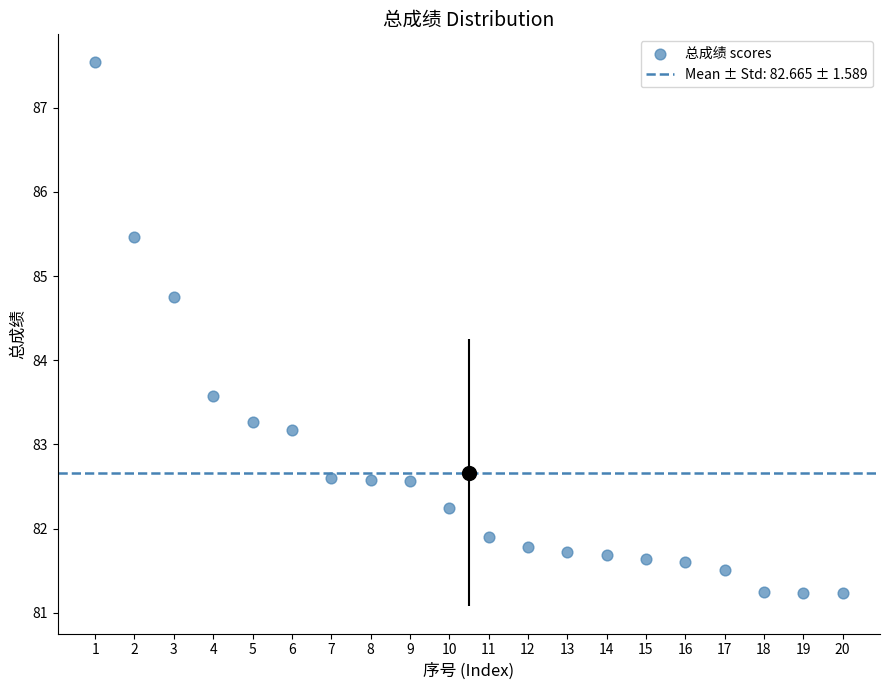

What Y value in the scatter plot is closest to 84?

83.6